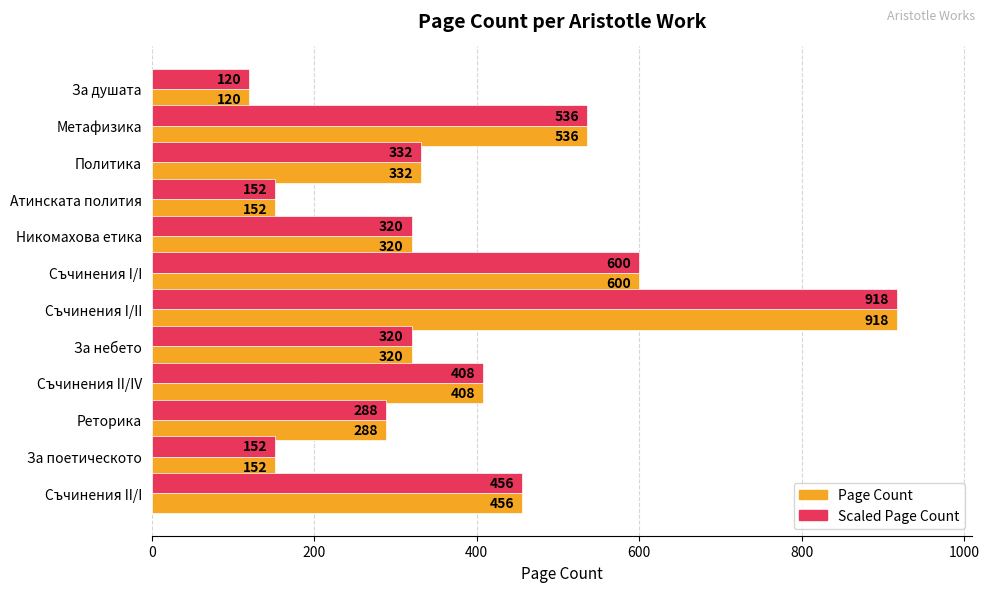

Where is Page Count nearest to the value 519?

Метафизика